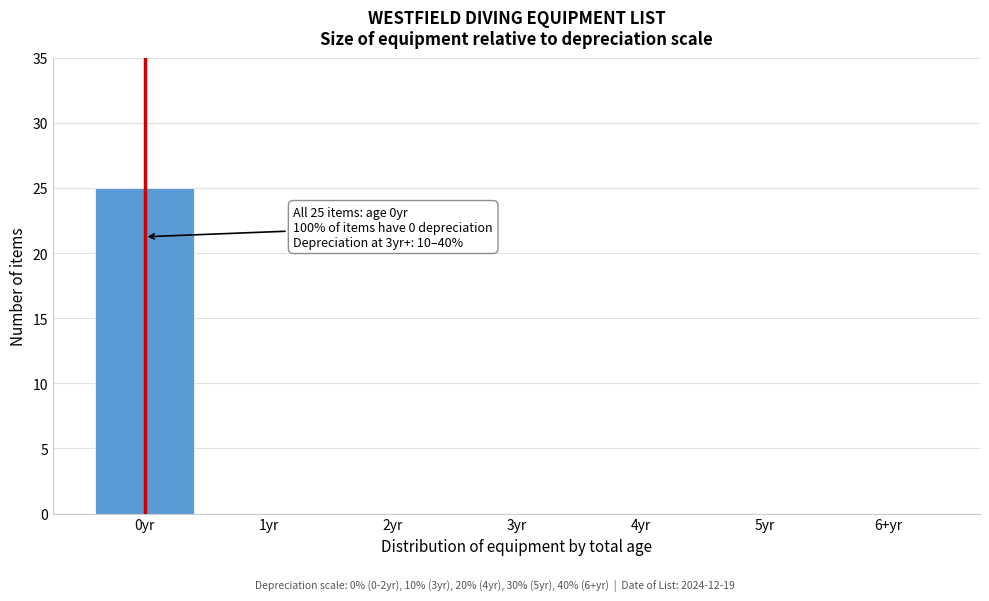

Reading left to right, extract all data points from this chart.

0yr=25	1yr=0	2yr=0	3yr=0	4yr=0	5yr=0	6+yr=0